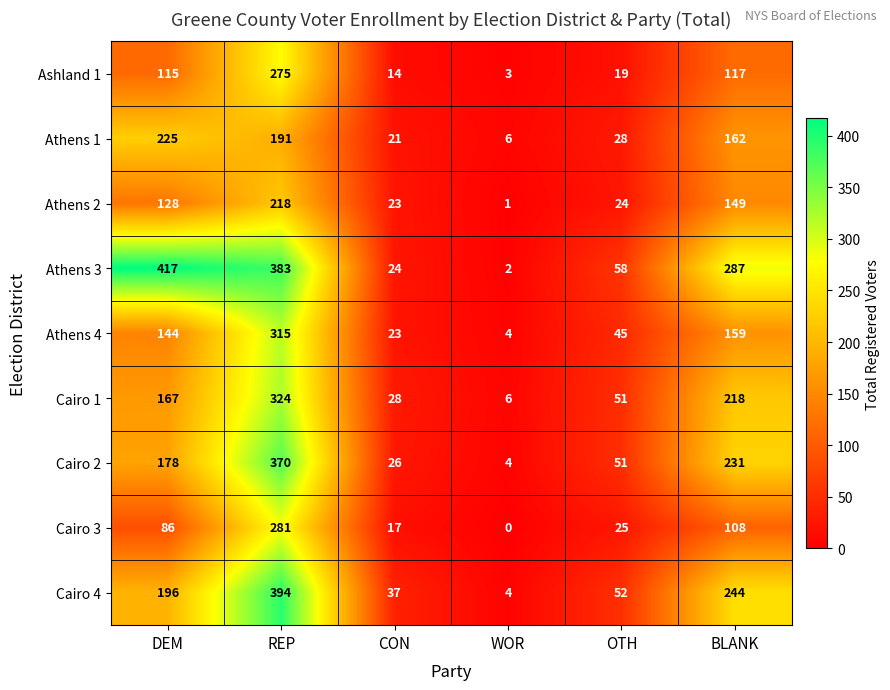

Which category has the lowest value across all series?

WOR